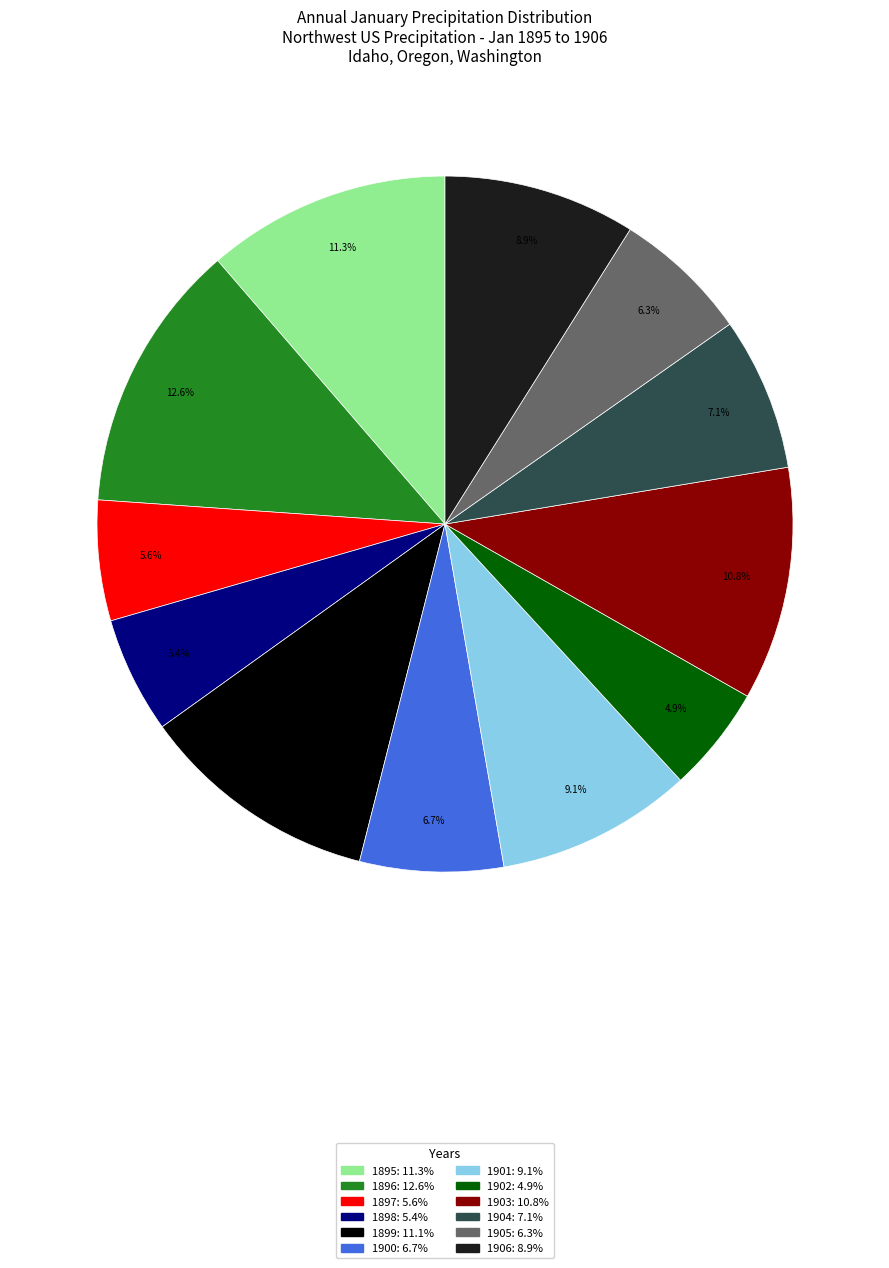

Combined, what portion of the pie is 1897: 5.6% and 1906: 8.9%?

14.5%